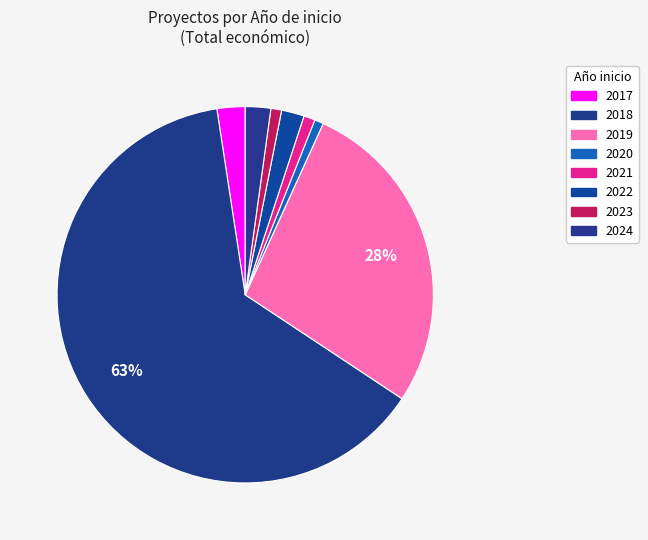

How many slices are in this pie chart?

8